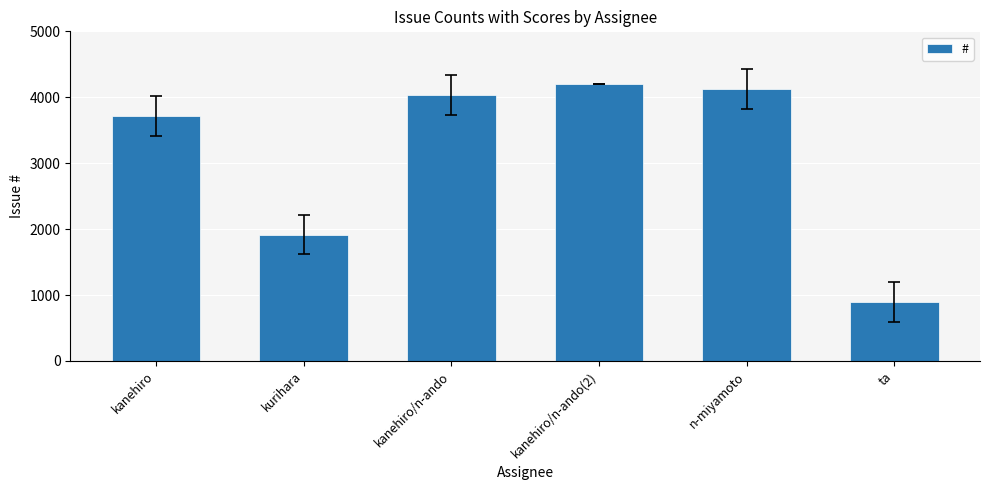

What is the difference between the values at ta and n-miyamoto?

3227